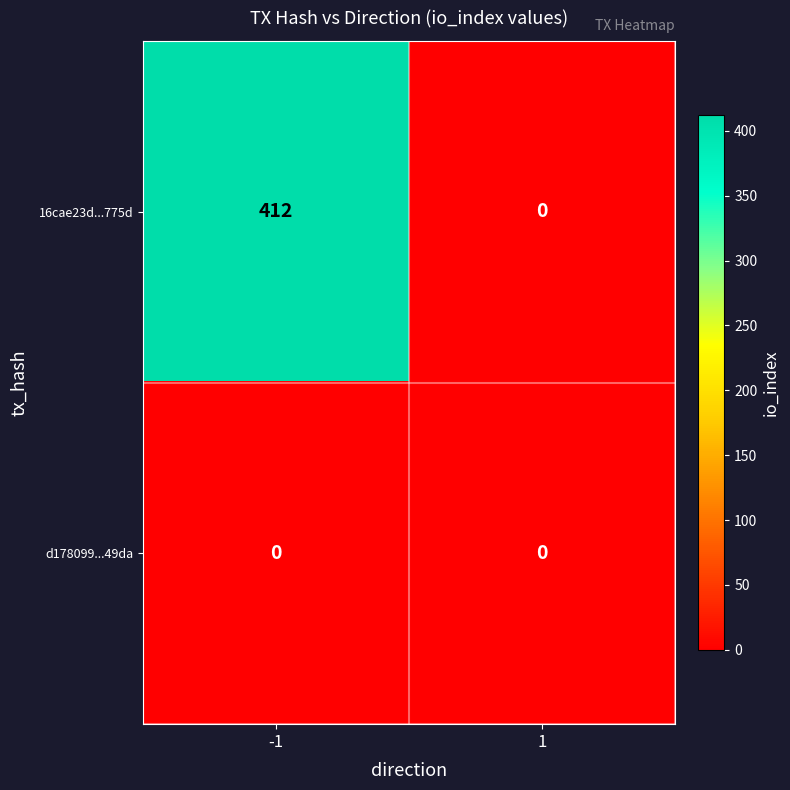

What is the highest value of the 16cae23d...775d series?

412